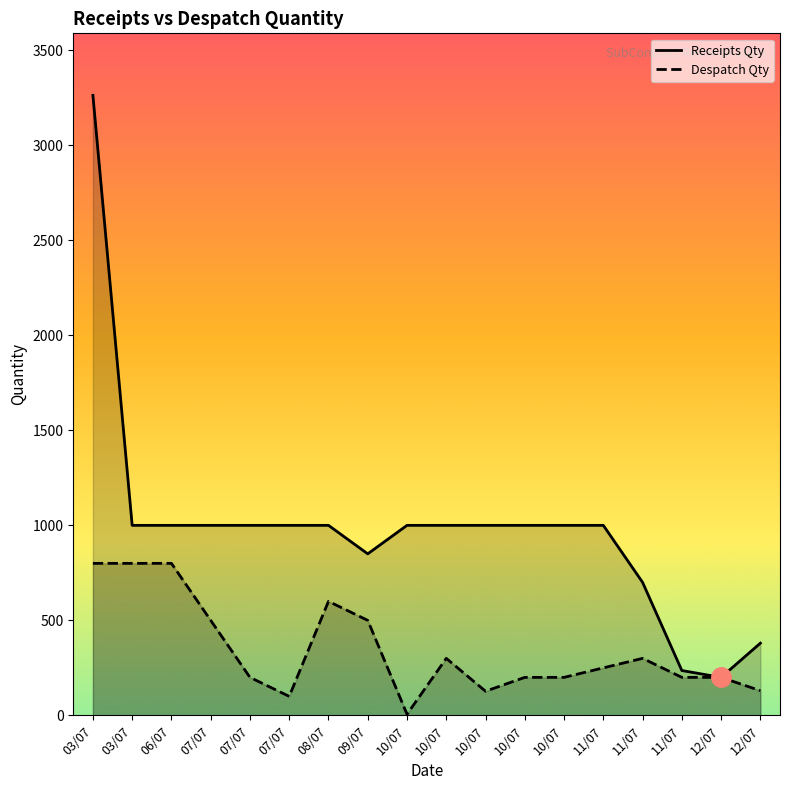

What is the smallest value displayed?

6